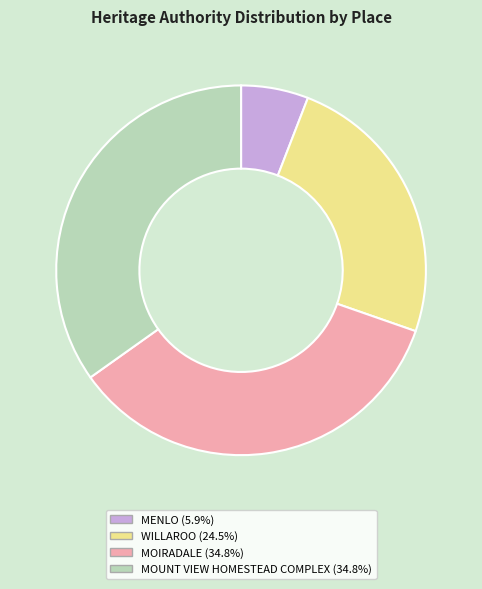

Does MENLO (5.9%) account for over 50% of the chart?

No